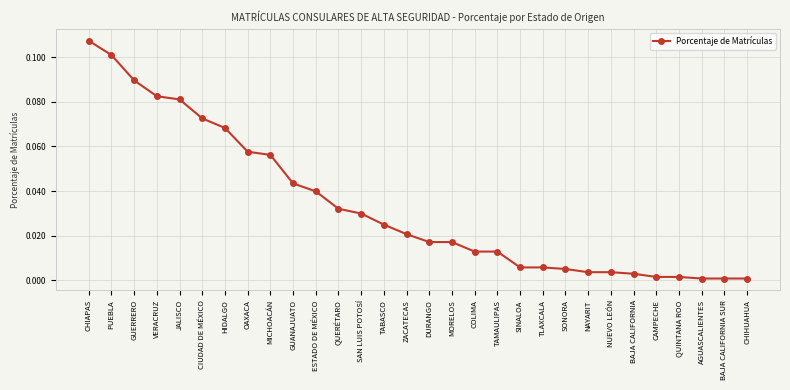

The chart shows a value of 0.0 at TLAXCALA. True or false?

True